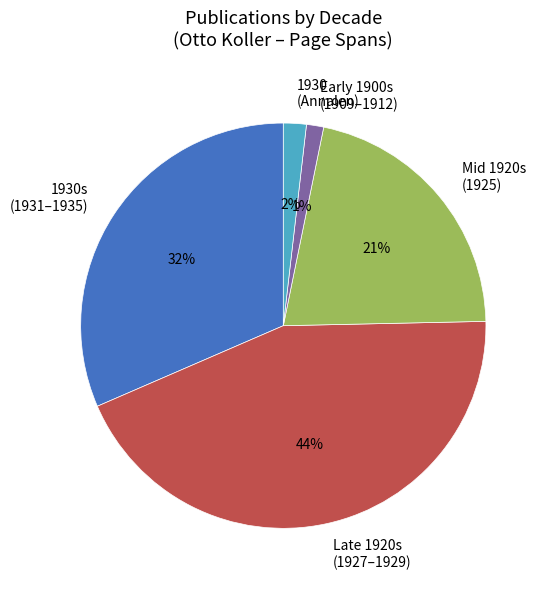

How many segments does this pie chart have?

5